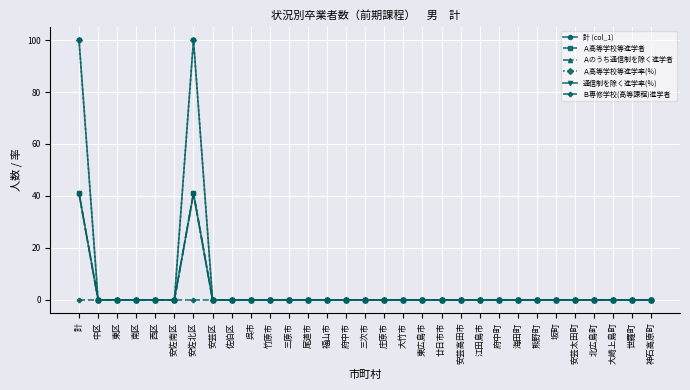

Is this an area chart (filled region under the line)?

No